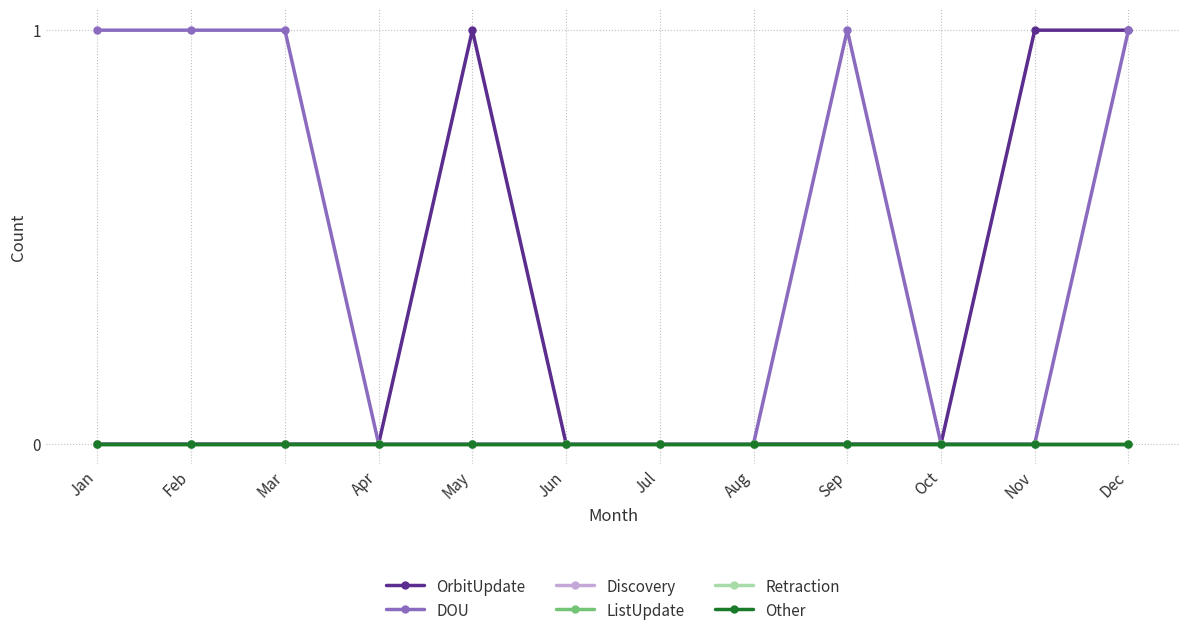

What is the spread (max minus min) of values at Mar?

1